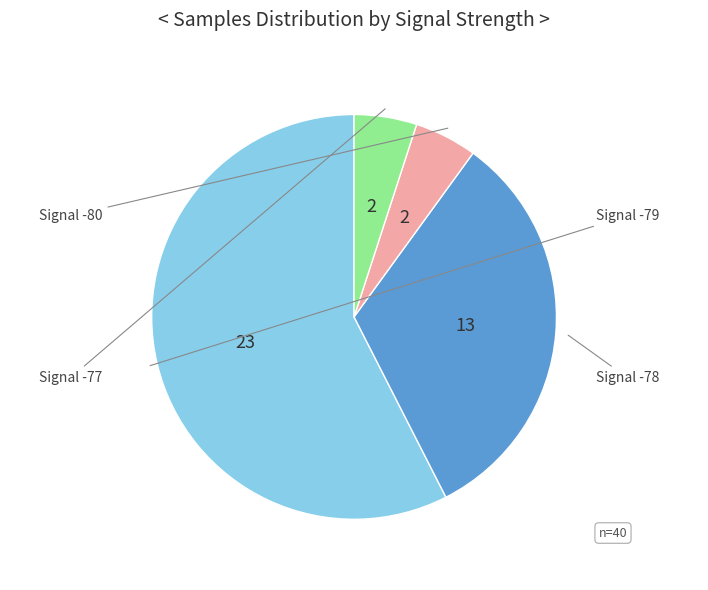

Does any single category account for the majority?

Yes